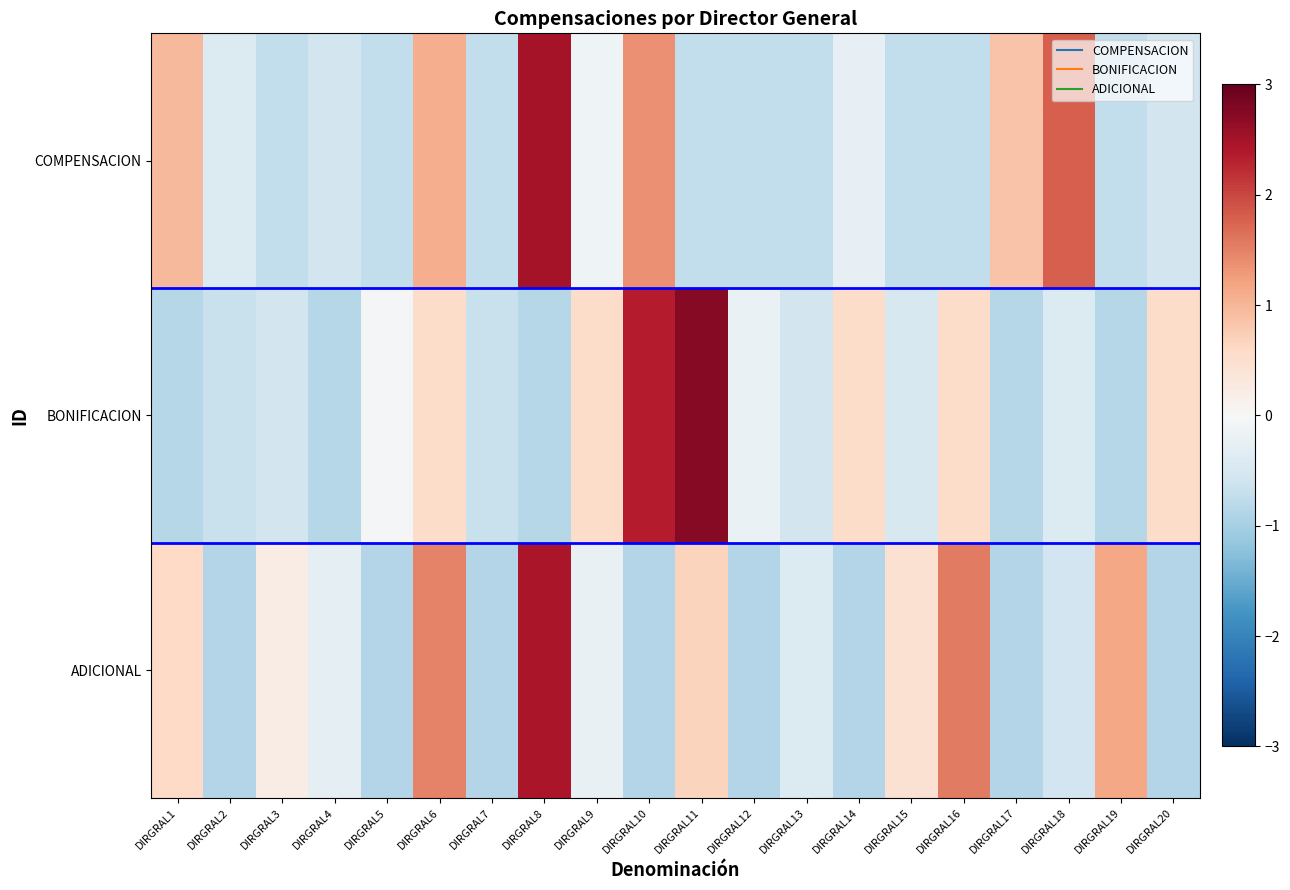

What is the difference between the highest and lowest values at DIRGRAL12?

0.7